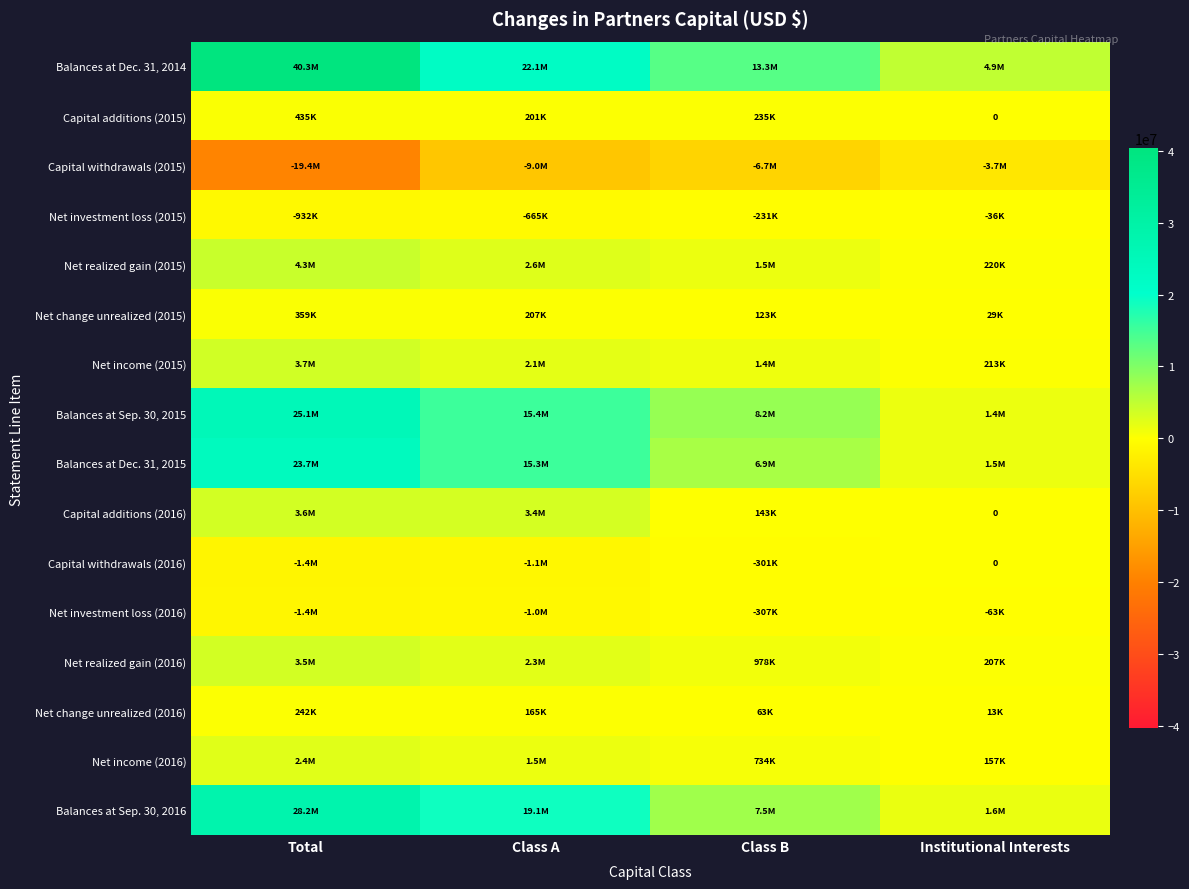

How many Net realized gain (2016) values are between 977747 and 3511824?

3